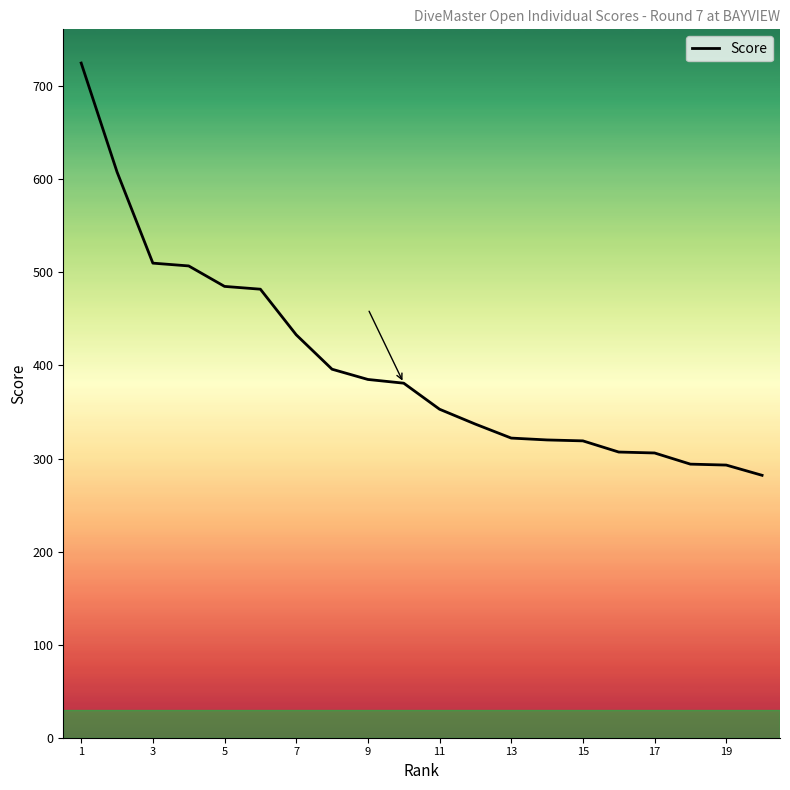

What is the smallest value displayed?

282